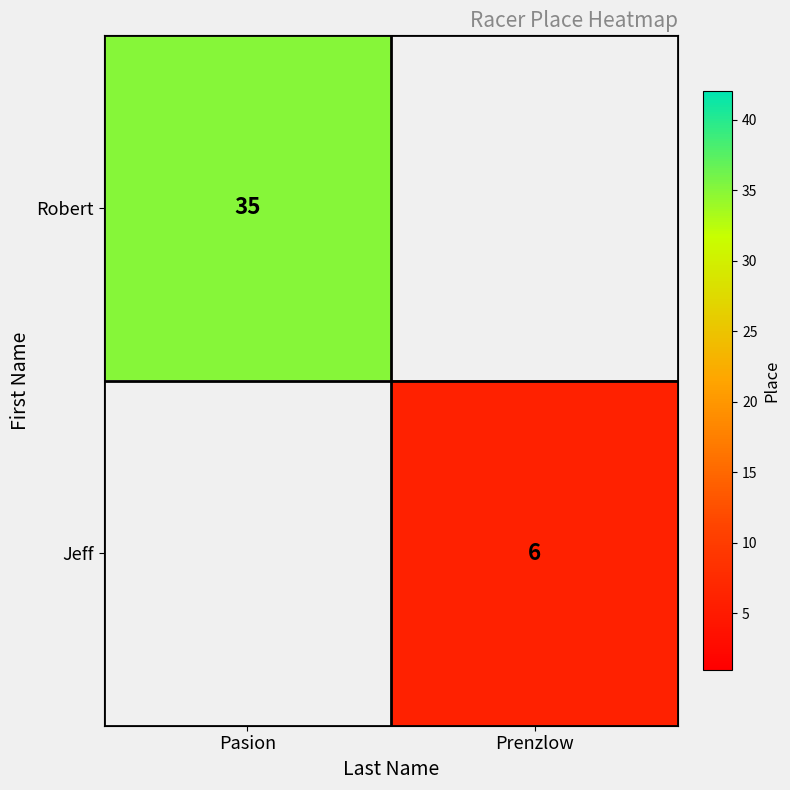

At how many categories does at least one series exceed 33?

1